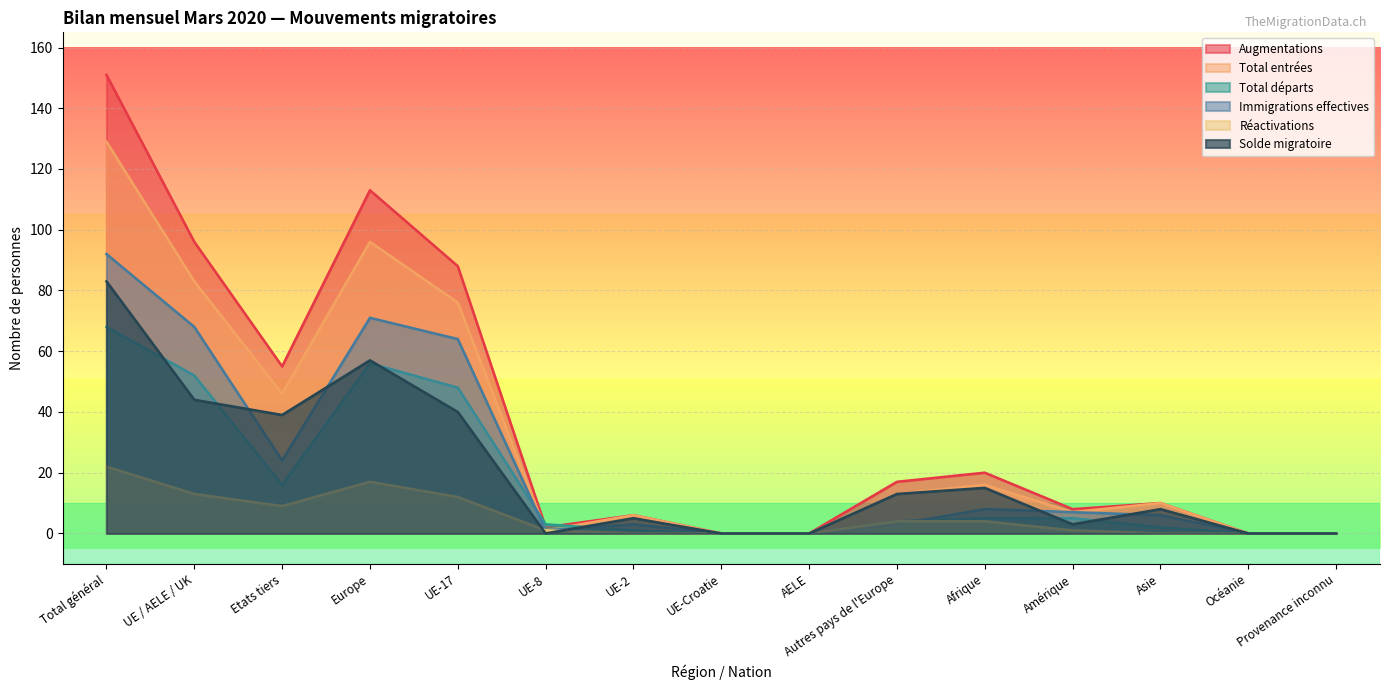

Which series has the largest total across all categories?

Augmentations